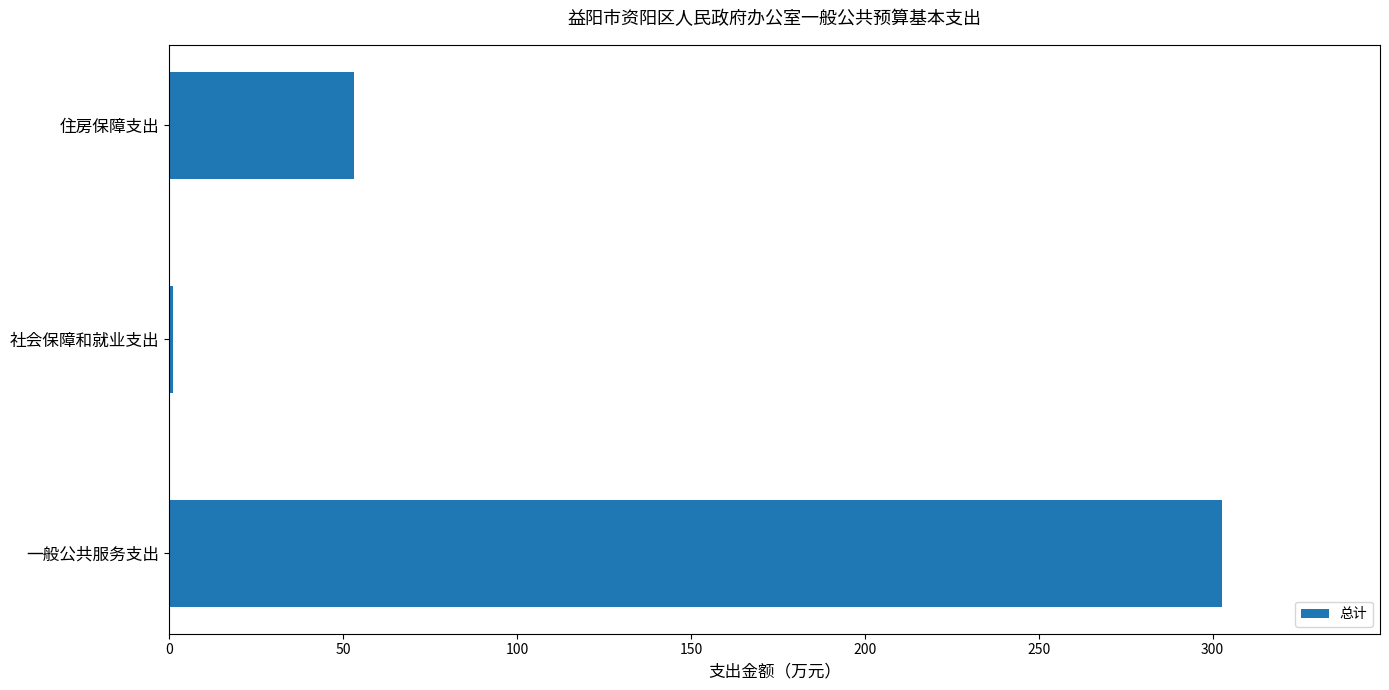

What is the greatest value displayed?

302.7